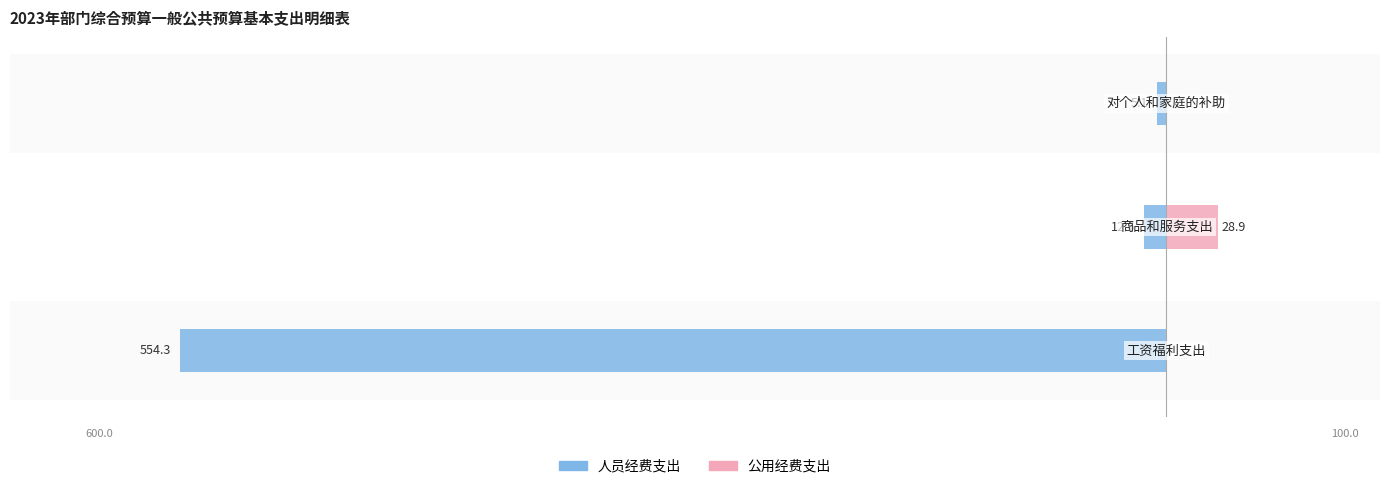

Between −600 and −700, which is larger?

−600